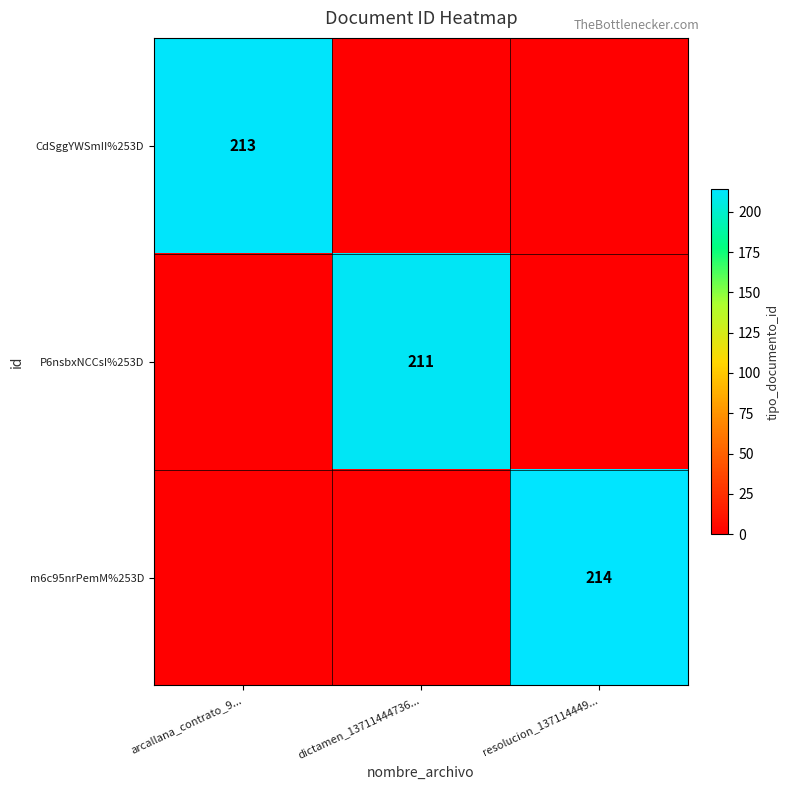

At how many categories does at least one series exceed 112?

3